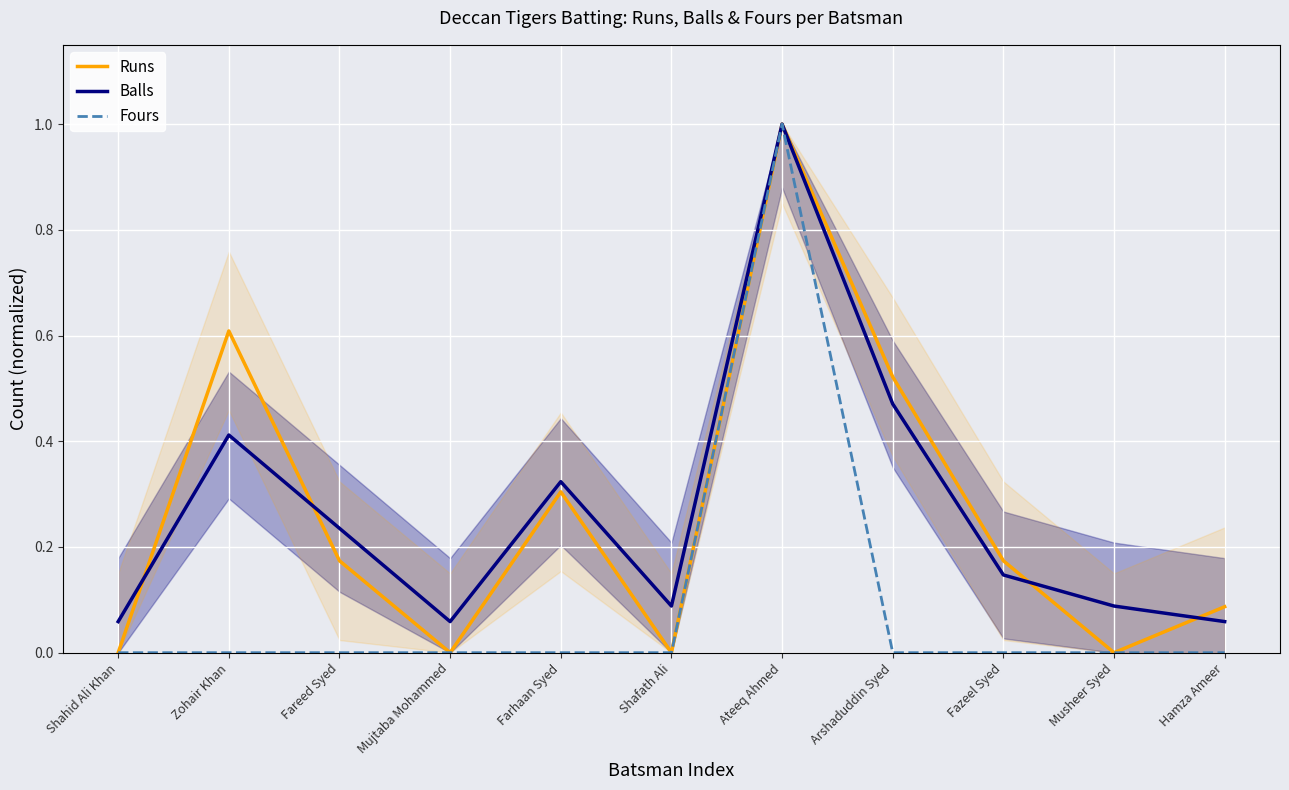

Reading left to right, list all the values displayed in this chart.

Runs: 0.0	0.6	0.2	0.0	0.3	0.0	1.0	0.5	0.2	0.0	0.1
Balls: 0.1	0.4	0.2	0.1	0.3	0.1	1.0	0.5	0.1	0.1	0.1
Fours: 0.0	0.0	0.0	0.0	0.0	0.0	1.0	0.0	0.0	0.0	0.0